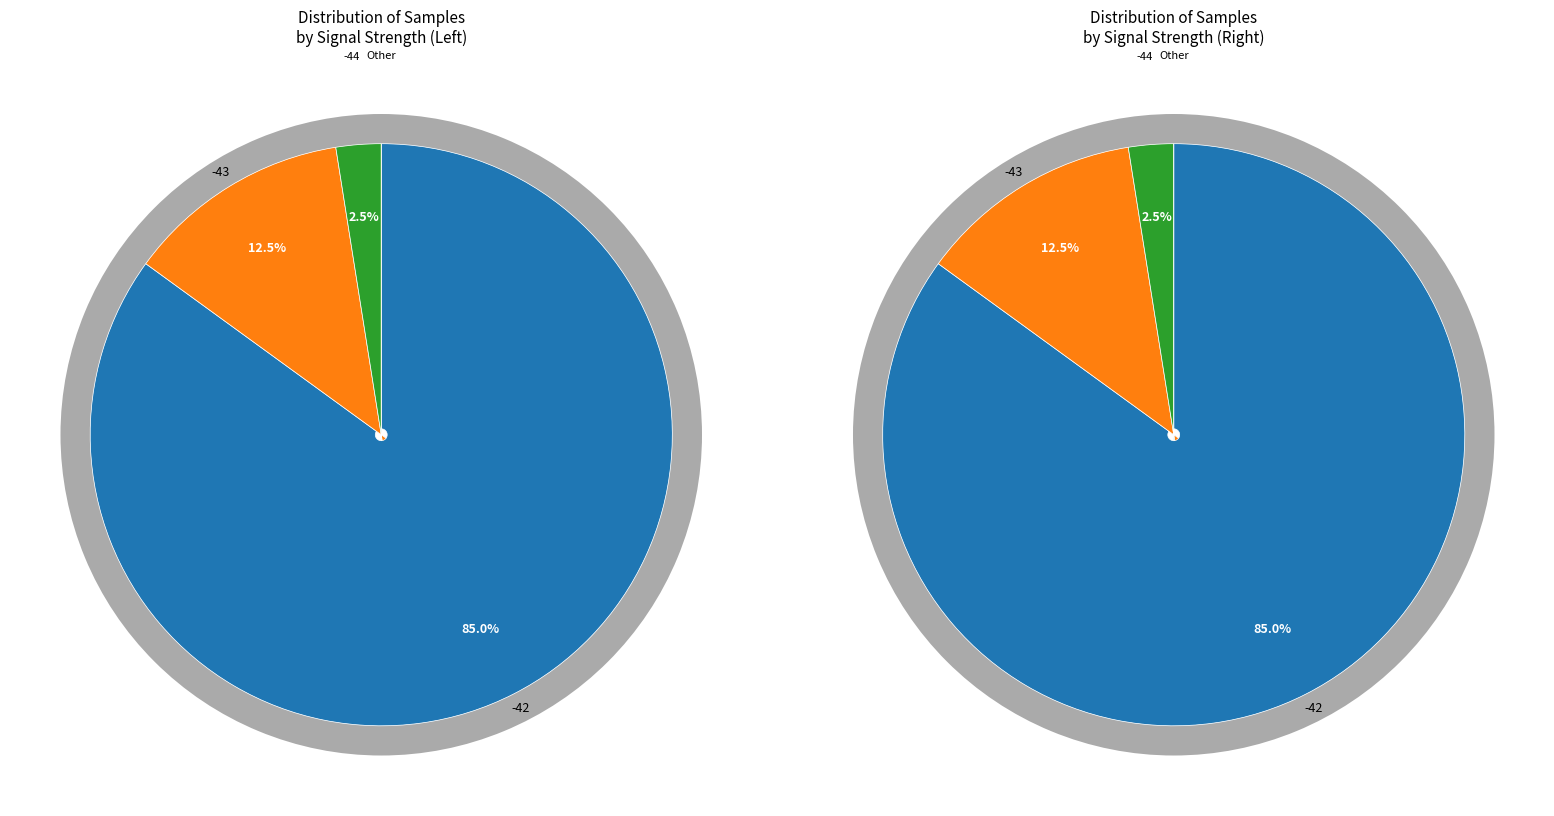

Does -43 represent more than half of the total?

No